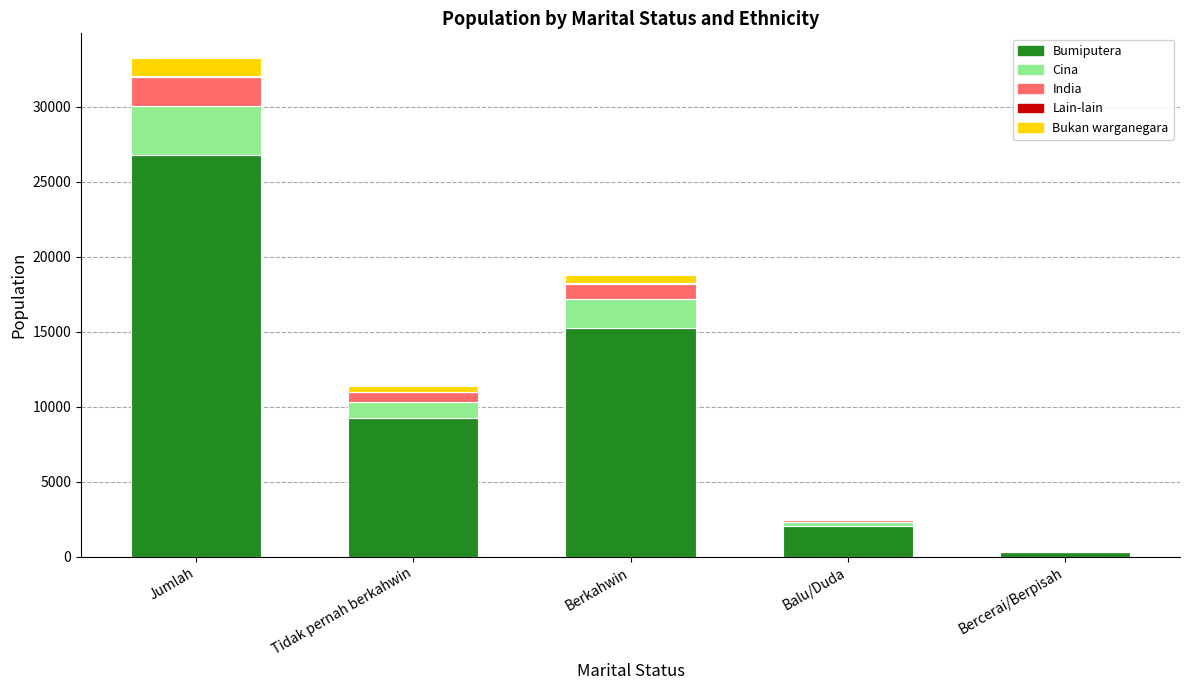

Which category has the highest value in the Bumiputera series?

Jumlah